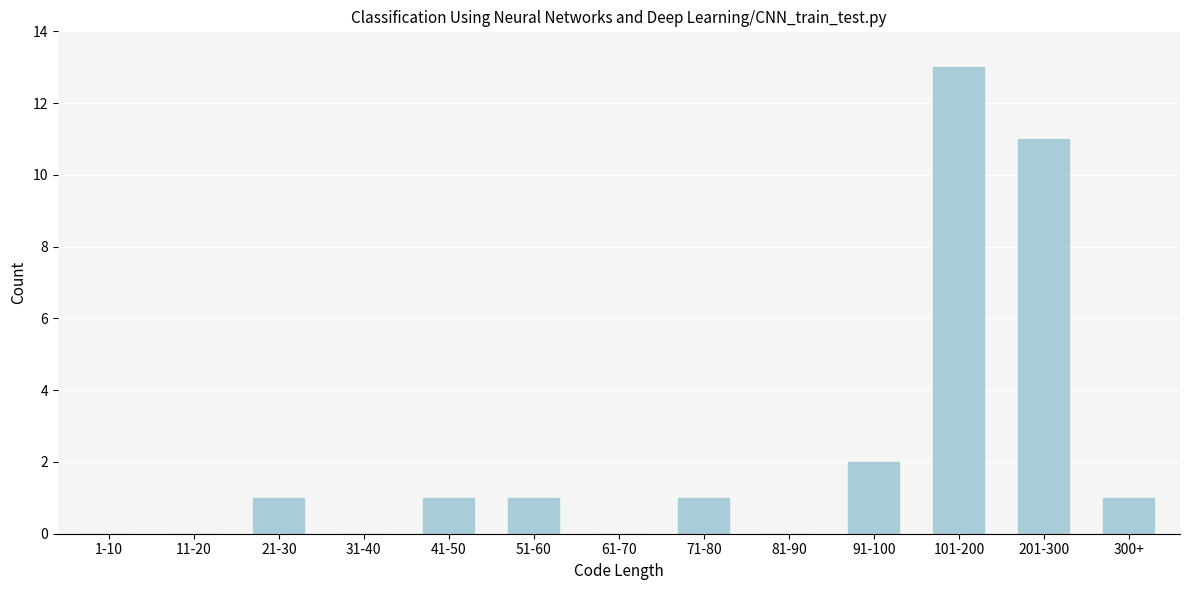

Reading right to left, transcribe all the data shown in this chart.

300+=1	201-300=11	101-200=13	91-100=2	81-90=0	71-80=1	61-70=0	51-60=1	41-50=1	31-40=0	21-30=1	11-20=0	1-10=0